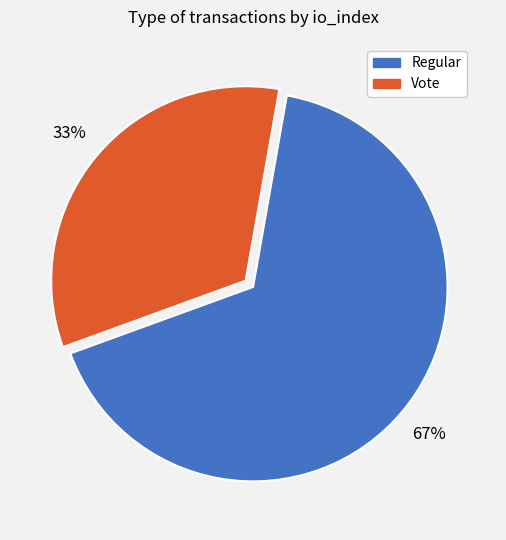

How many segments does this pie chart have?

2